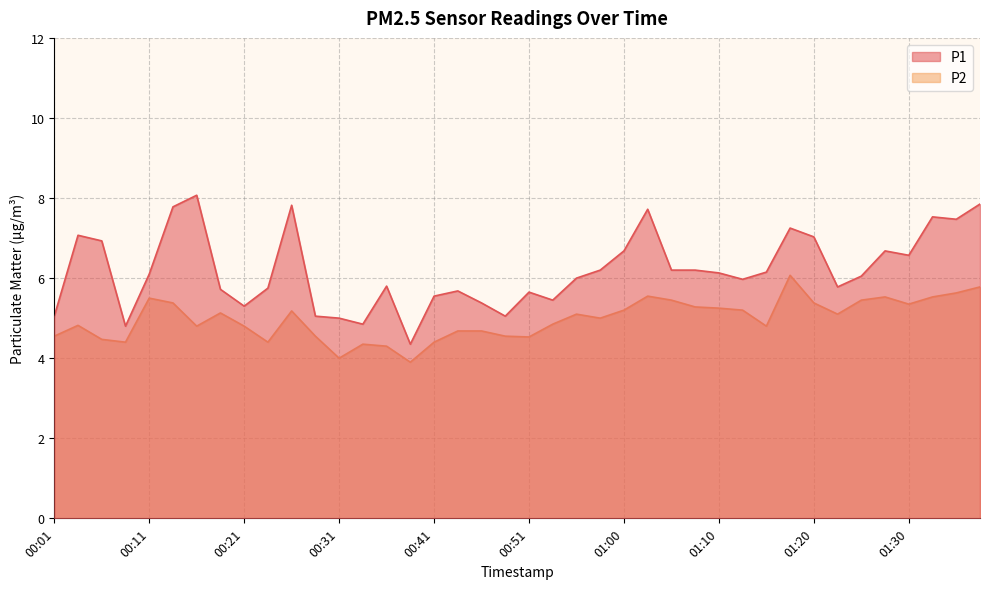

True or false: P2 has a value of 6.8 at 00:04.

False